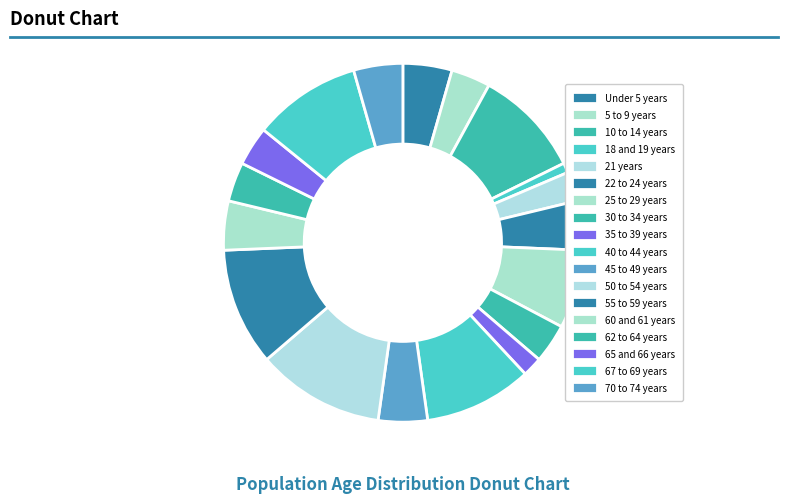

How many segments does this pie chart have?

18